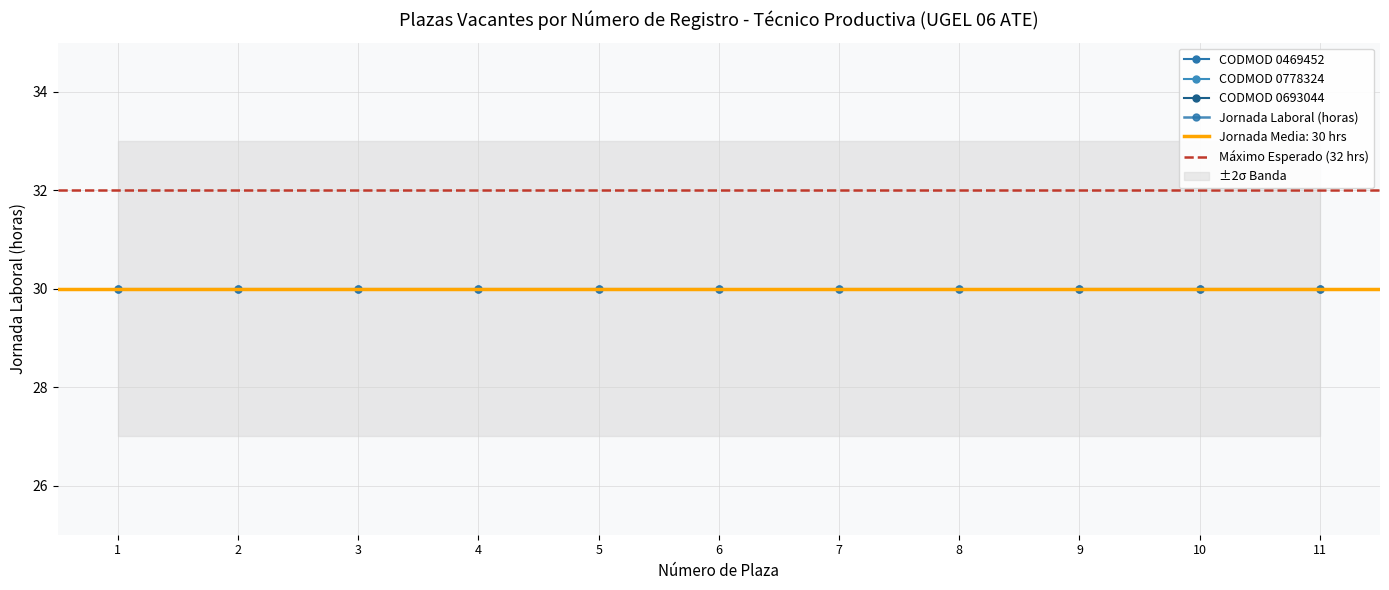

Does the chart have visible grid lines?

Yes